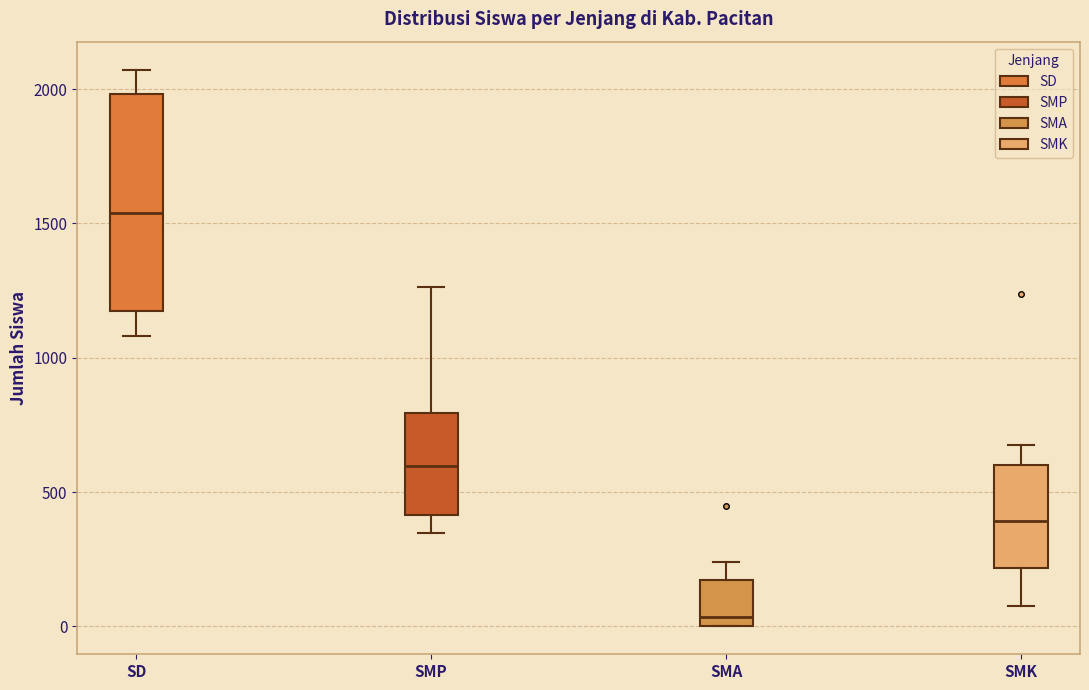

Which box is the tallest, from its lower edge to its upper edge?

SD